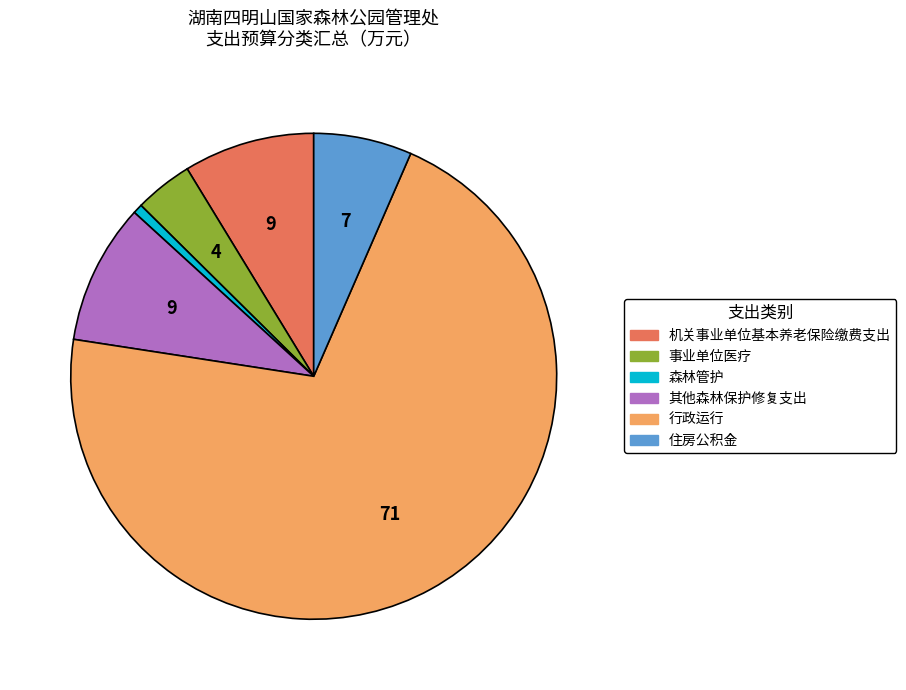

Combined, do 行政运行 and 其他森林保护修复支出 account for over 50%?

Yes